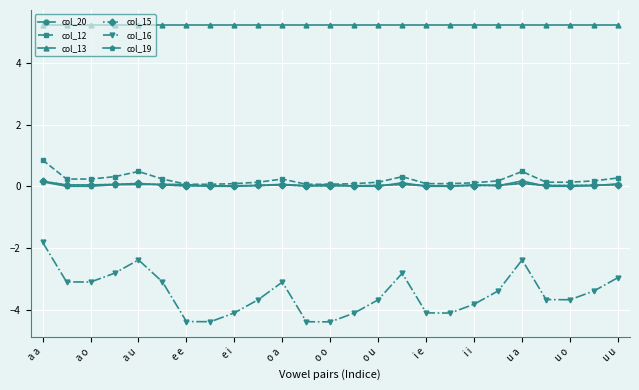

Reading right to left, what are all the values shown in this chart?

col_20: 0.1	0.0	0.0	0.0	0.1	0.0	0.0	0.0	0.0	0.1	0.0	0.0	0.0	0.0	0.0	0.0	0.0	0.0	0.0	0.0	0.1	0.1	0.0	0.0	0.2
col_12: 0.3	0.2	0.1	0.1	0.5	0.2	0.1	0.1	0.1	0.3	0.1	0.1	0.1	0.1	0.2	0.1	0.1	0.1	0.1	0.2	0.5	0.3	0.2	0.2	0.9
col_13: 5.2	5.2	5.2	5.2	5.2	5.2	5.2	5.2	5.2	5.2	5.2	5.2	5.2	5.2	5.2	5.2	5.2	5.2	5.2	5.2	5.2	5.2	5.2	5.2	5.2
col_15: 0.1	0.0	0.0	0.0	0.1	0.0	0.0	0.0	0.0	0.1	0.0	0.0	0.0	0.0	0.0	0.0	0.0	0.0	0.0	0.0	0.1	0.1	0.0	0.0	0.2
col_16: -3.0	-3.4	-3.7	-3.7	-2.4	-3.4	-3.8	-4.1	-4.1	-2.8	-3.7	-4.1	-4.4	-4.4	-3.1	-3.7	-4.1	-4.4	-4.4	-3.1	-2.4	-2.8	-3.1	-3.1	-1.8
col_19: 0.1	0.0	0.0	0.0	0.2	0.0	0.0	0.0	0.0	0.1	0.0	0.0	0.1	0.0	0.1	0.0	0.0	0.0	0.1	0.1	0.1	0.0	0.0	0.0	0.1